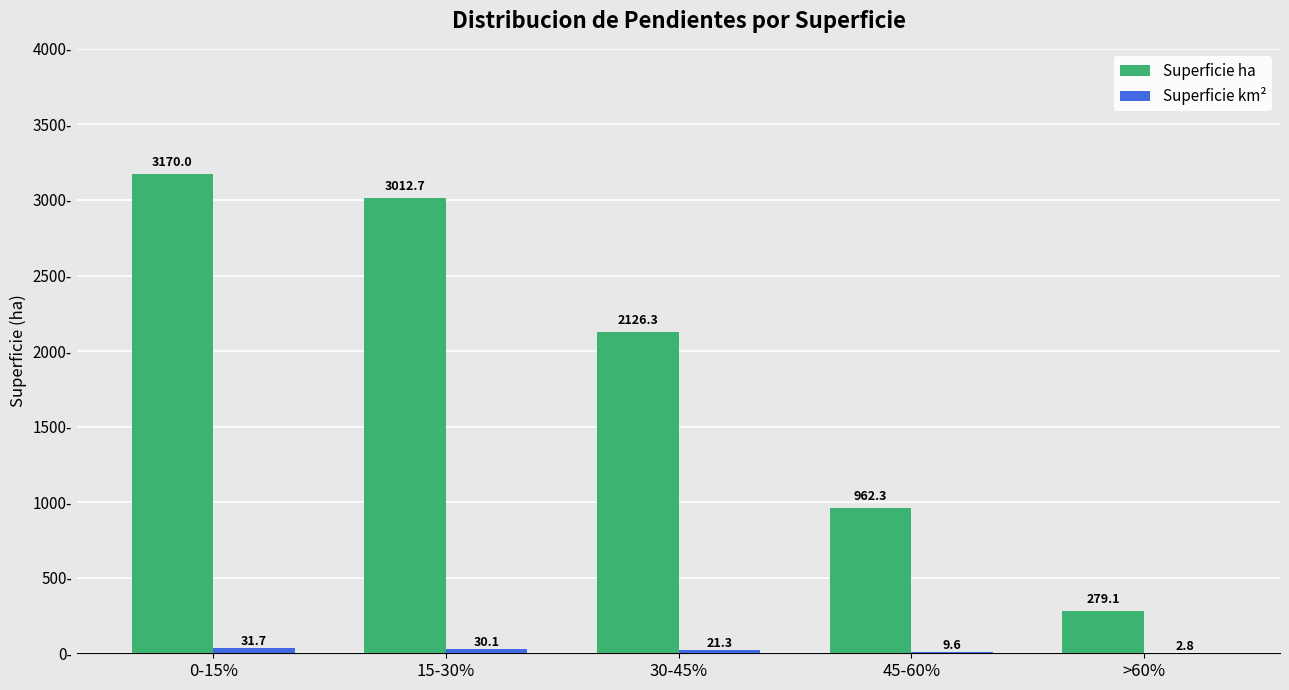

The value of Superficie ha at 30-45% is 3609.9. True or false?

False